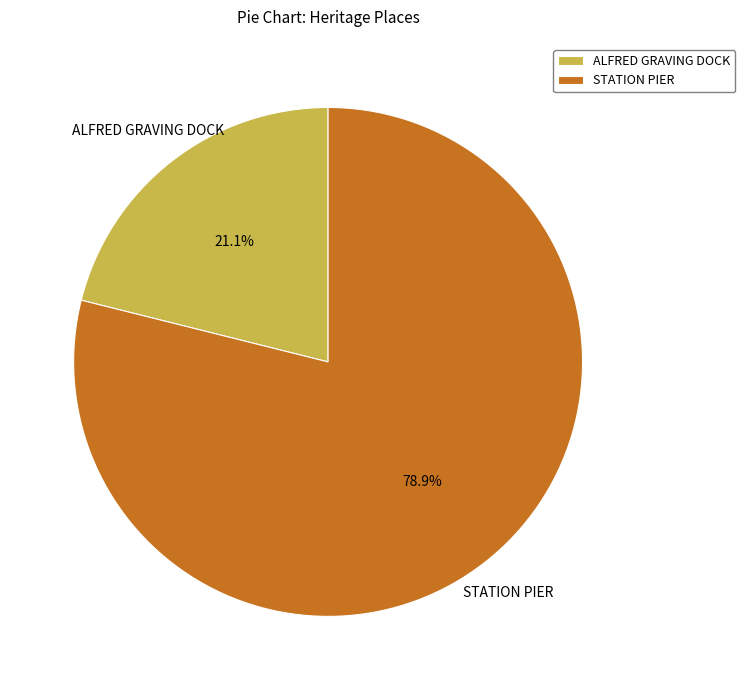

Combined, what portion of the pie is ALFRED GRAVING DOCK and STATION PIER?

100.0%